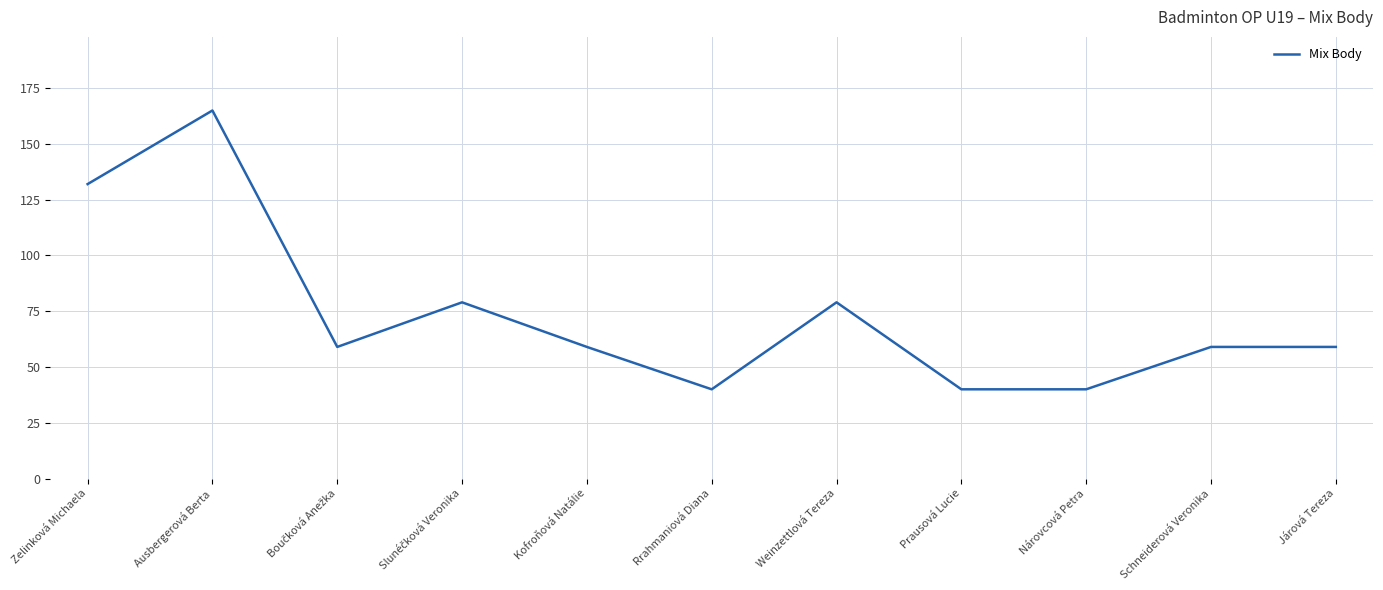

Reading right to left, list all the values displayed in this chart.

59	59	40	40	79	40	59	79	59	165	132